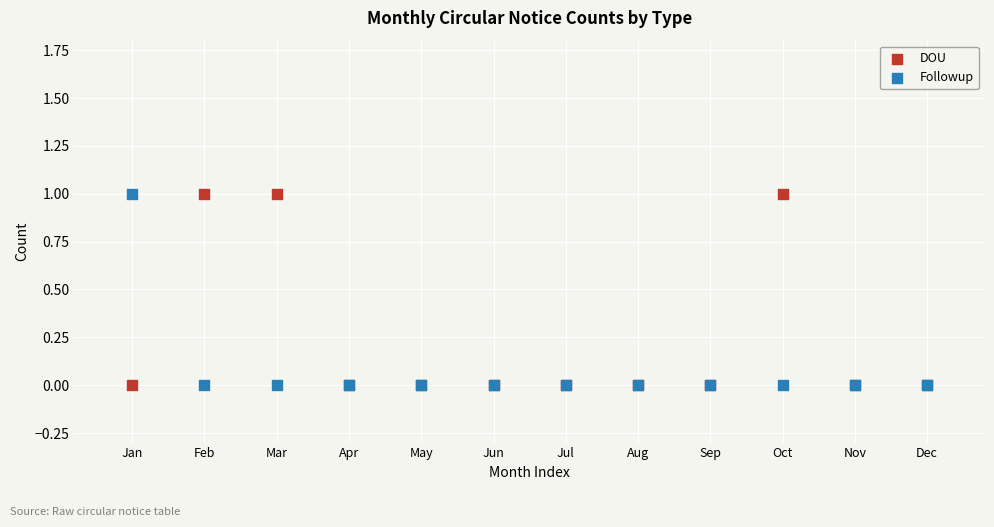

What are all the series names shown in the legend?

DOU, Followup